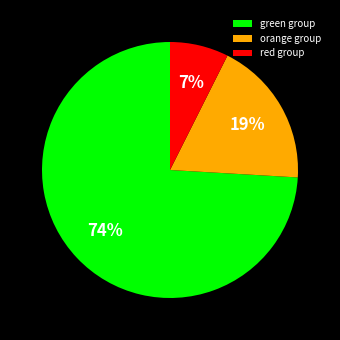

Is it true that orange group is 19% of the pie?

True